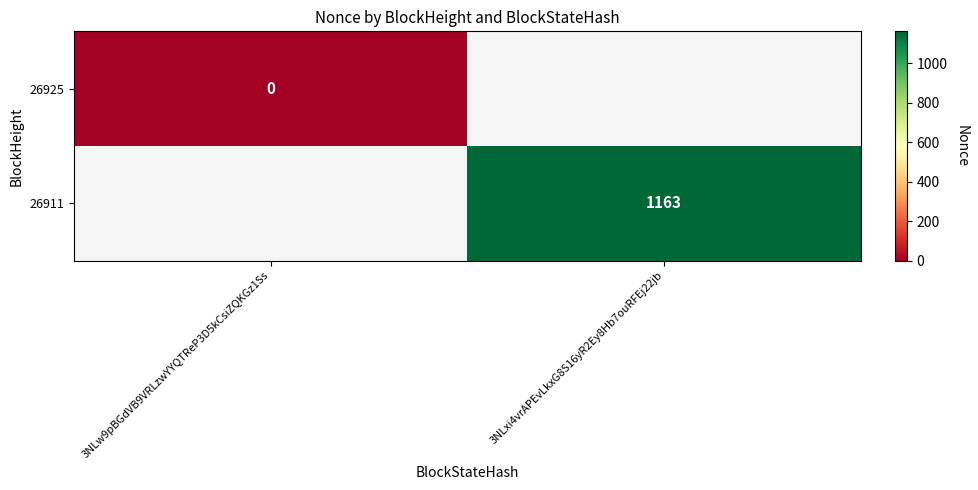

The 26911 series shows 1163 at 3NLxi4vrAPEvLkxG8S16yR2Ey8Hb7ouRFEj22jb. True or false?

True